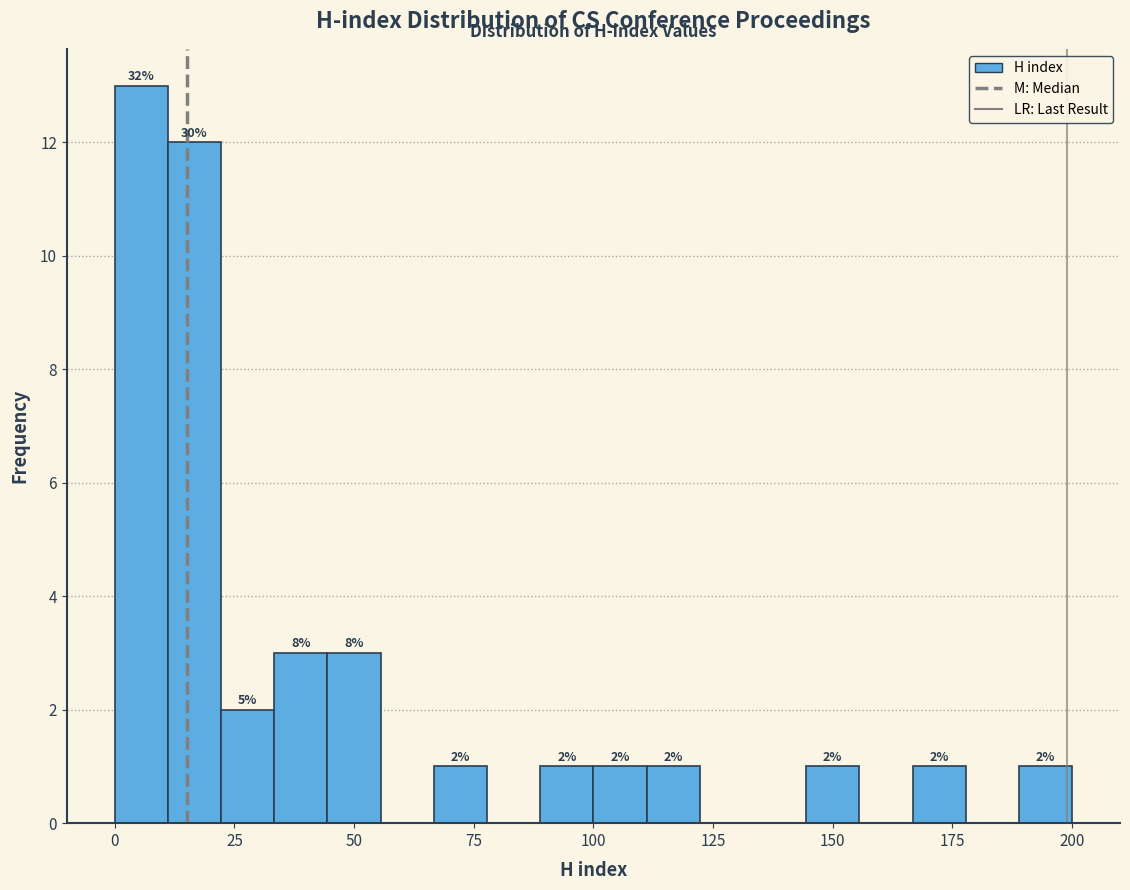

Read against the x-axis, roughly where is the centre of the tallest bar?

5